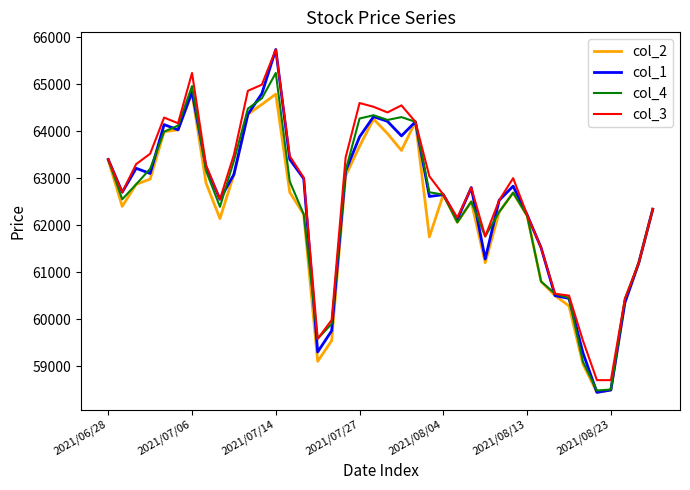

Which series has the widest spread of values?

col_1